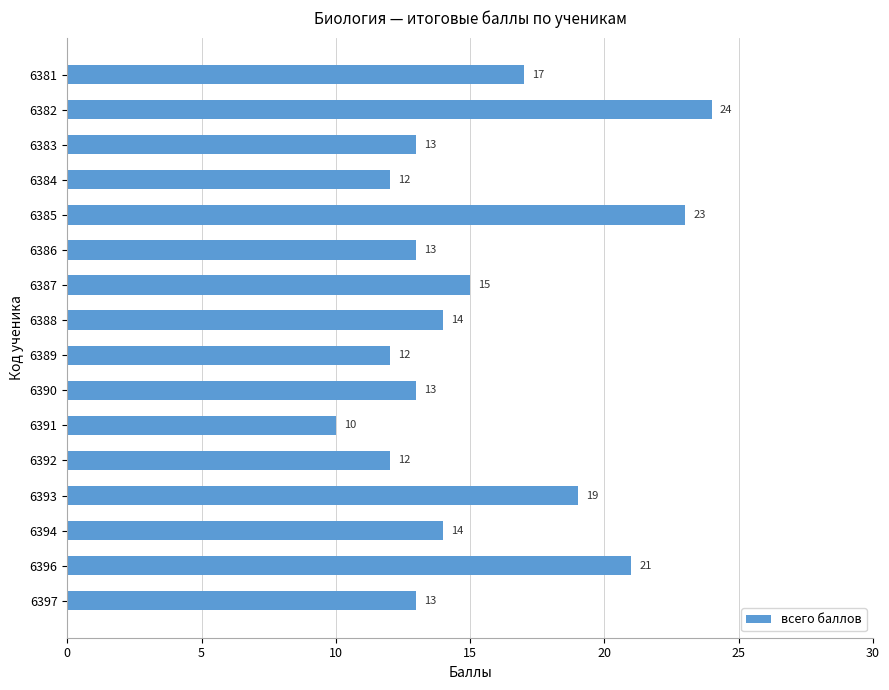

What is the maximum value shown in the chart?

24